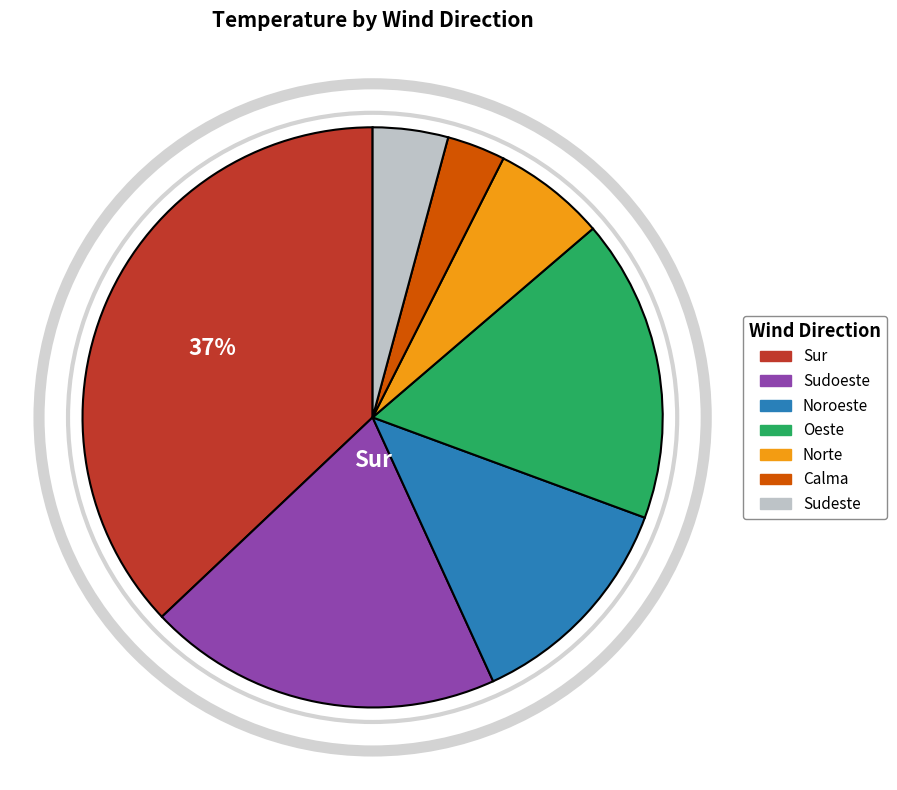

Do Calma and Sur together represent more than half of the pie?

No